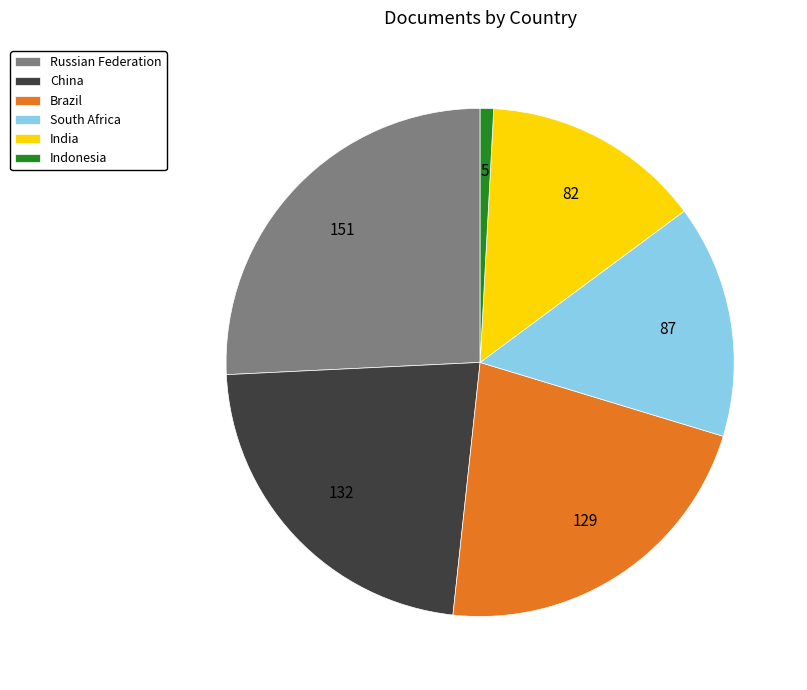

The India slice represents 14% of the pie. True or false?

True